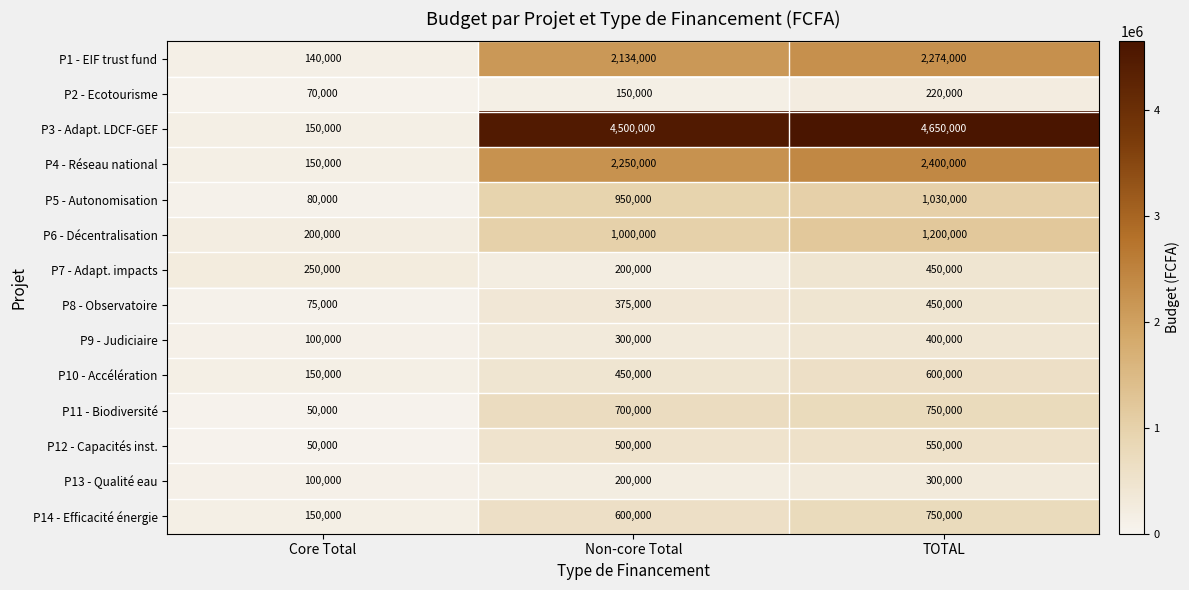

Rank the categories by P4 - Réseau national value from lowest to highest.

Core Total, Non-core Total, TOTAL